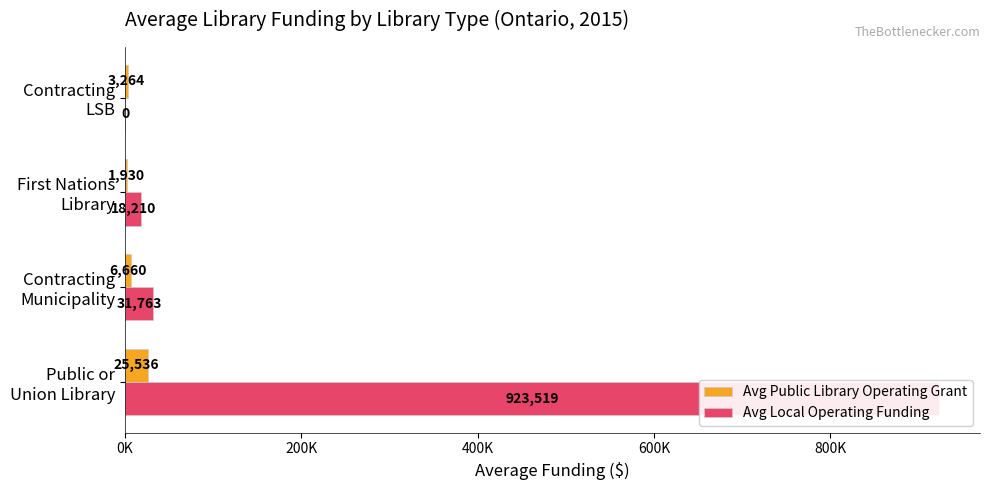

What is the sum of all Avg Public Library Operating Grant values?

37389.8